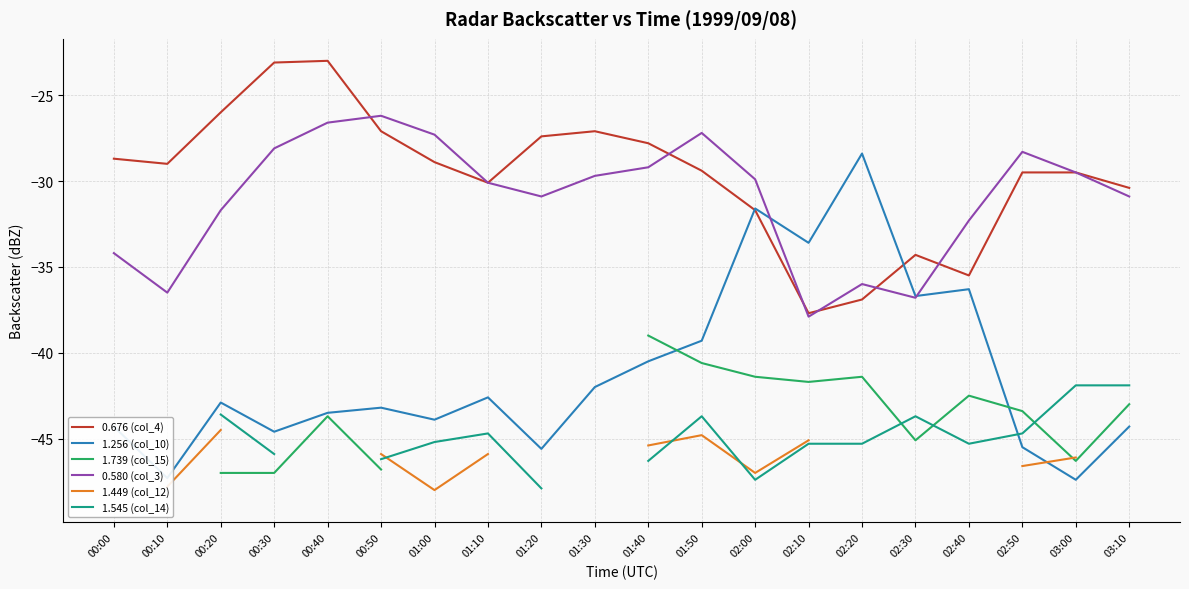

Where does the 1.256 (col_10) series first go above -42?

01:40